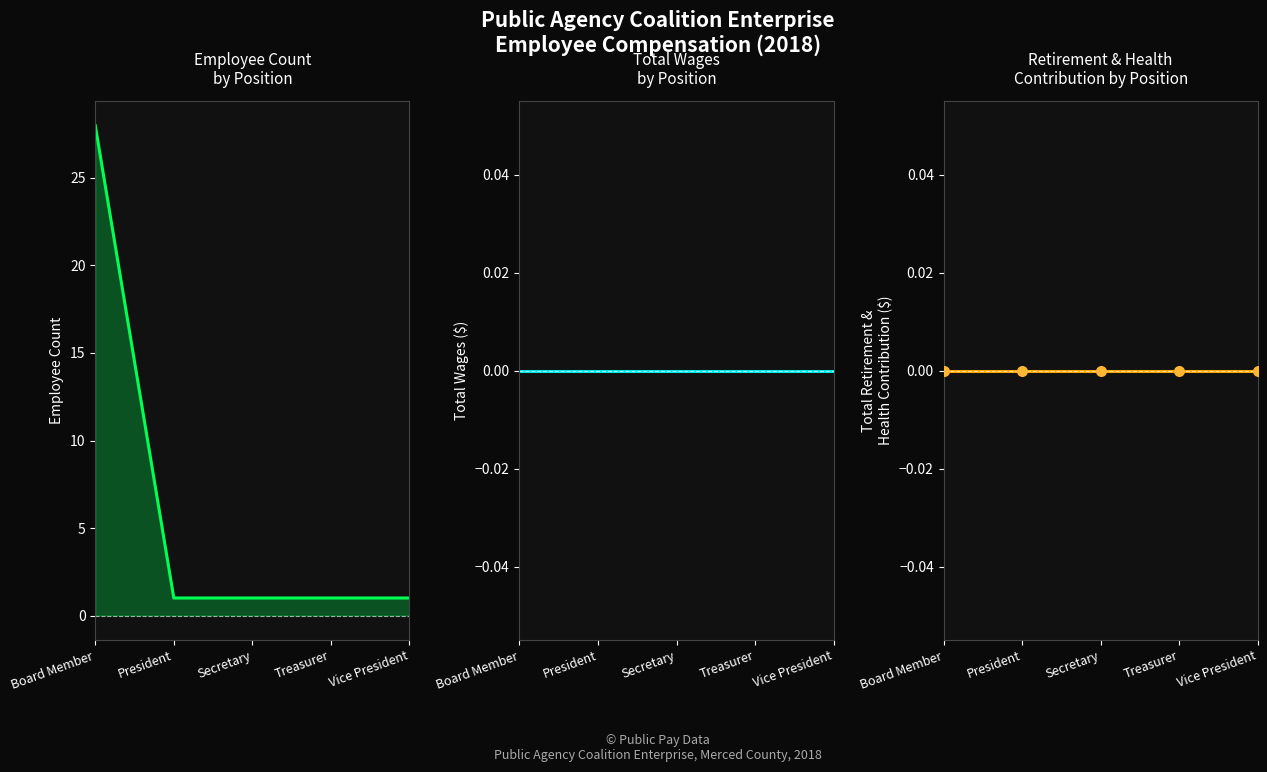

What are all the series names shown in the legend?

Employee Count, TotalWages, TotalRetirementAndHealthContribution